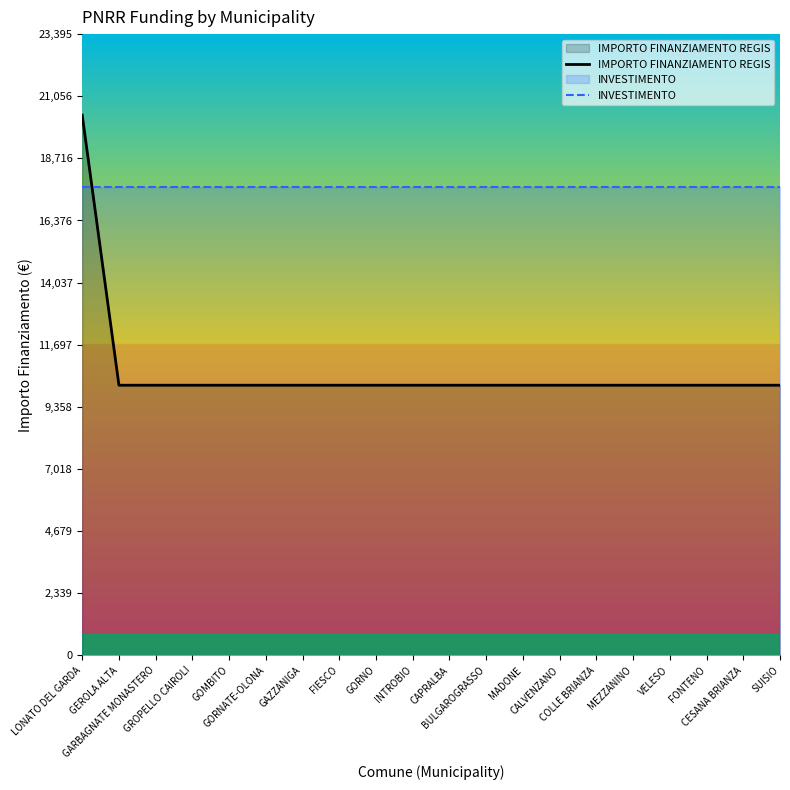

Is it true that IMPORTO FINANZIAMENTO REGIS equals 20344.0 at LONATO DEL GARDA?

True